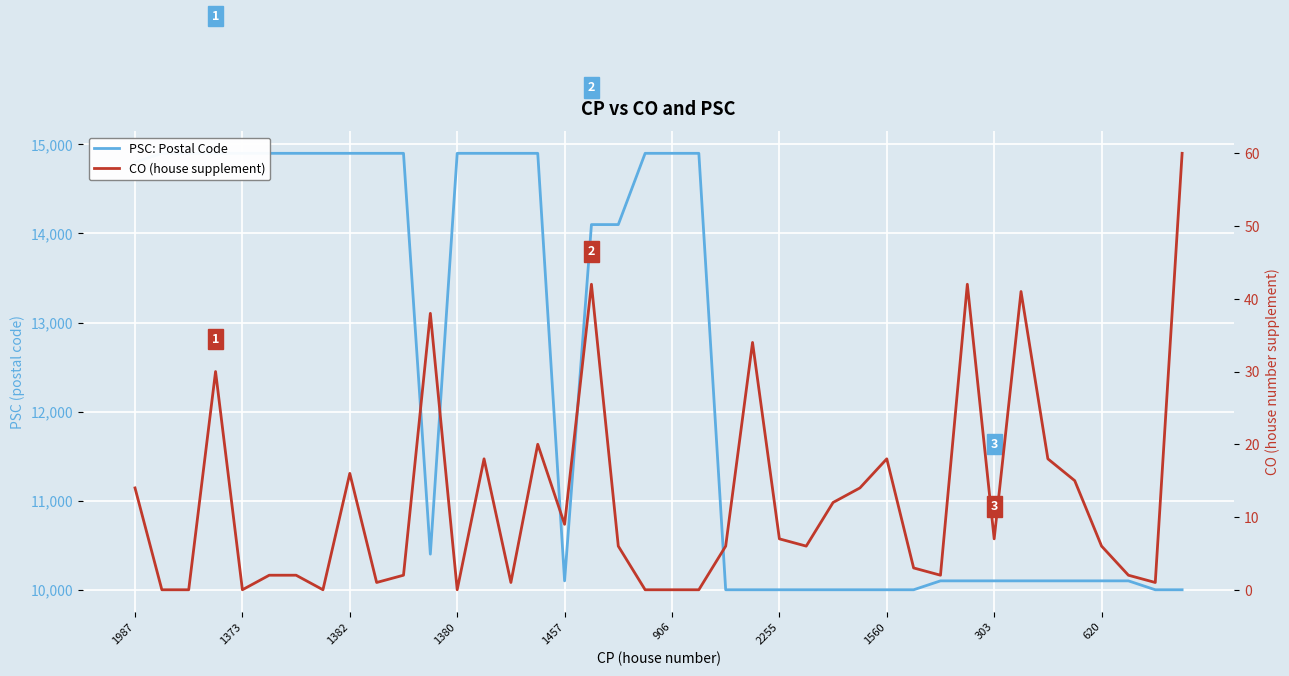

What is the value of the PSC: Postal Code point at the 18th from the left?

14100